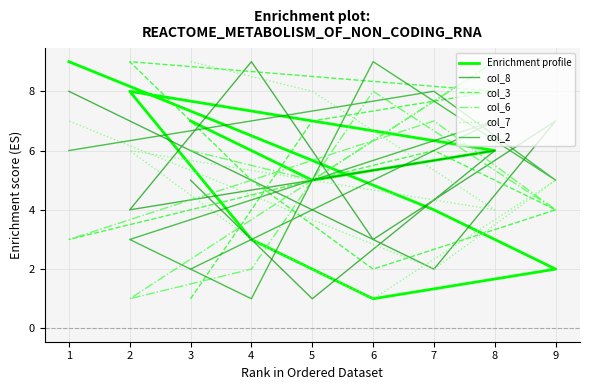

Which series changed the most between 6 and 9?

col_8